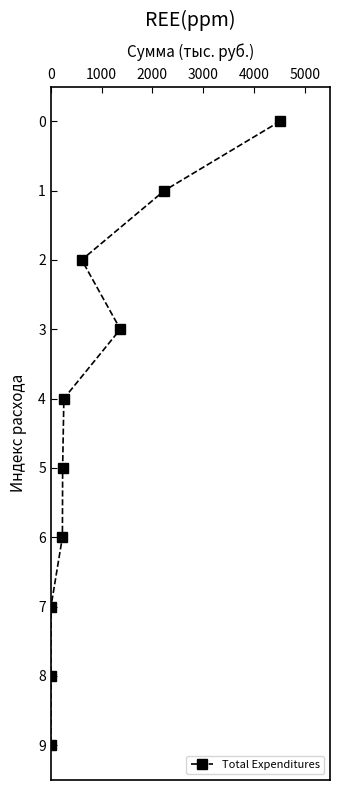

What is the difference between the maximum and minimum values?

9